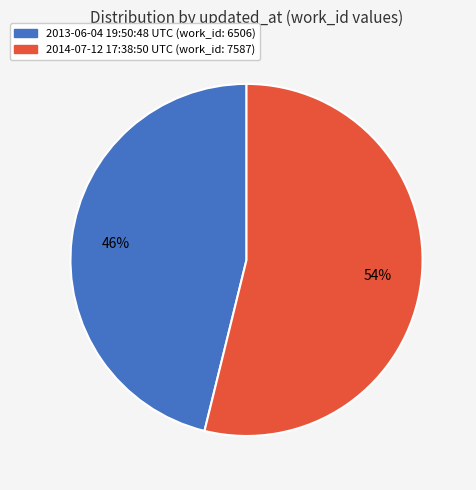

True or false: 2013-06-04 19:50:48 UTC accounts for 46% of the total.

True